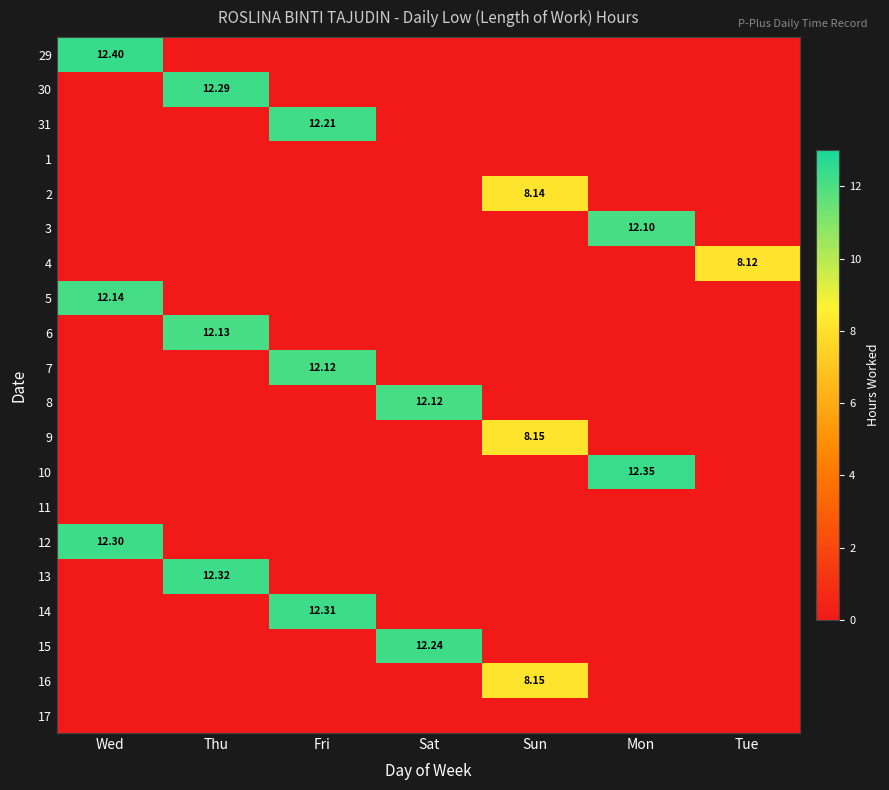

At which category is the sum across all series the highest?

Wed